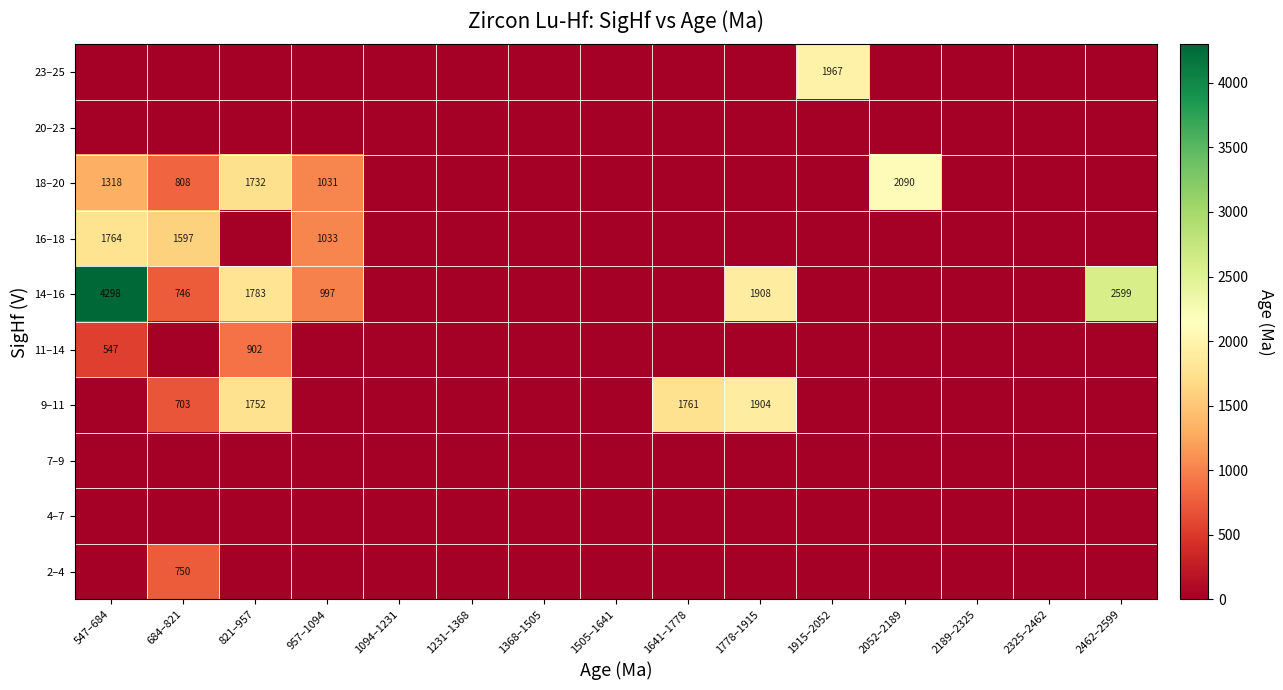

At how many categories does at least one series exceed 932?

9